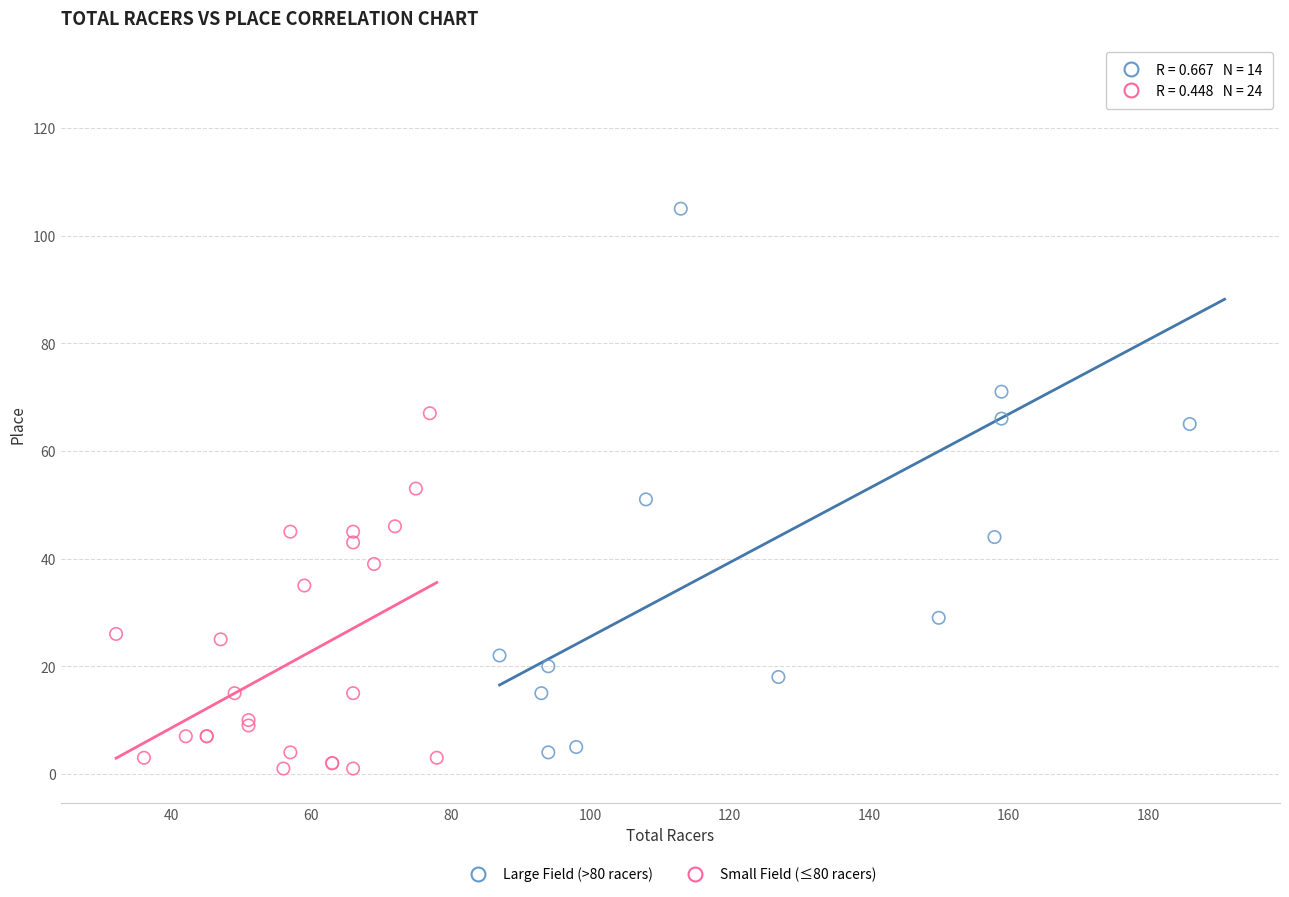

Which series contains the highest Y value?

Large Field (>80 racers)